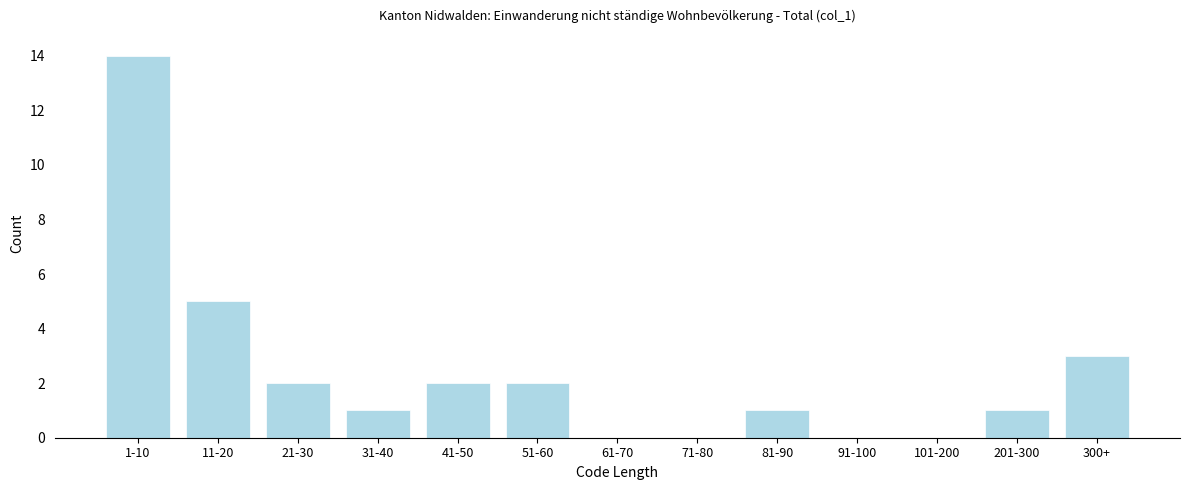

Reading left to right, transcribe all the data shown in this chart.

1-10=14	11-20=5	21-30=2	31-40=1	41-50=2	51-60=2	61-70=0	71-80=0	81-90=1	91-100=0	101-200=0	201-300=1	300+=3